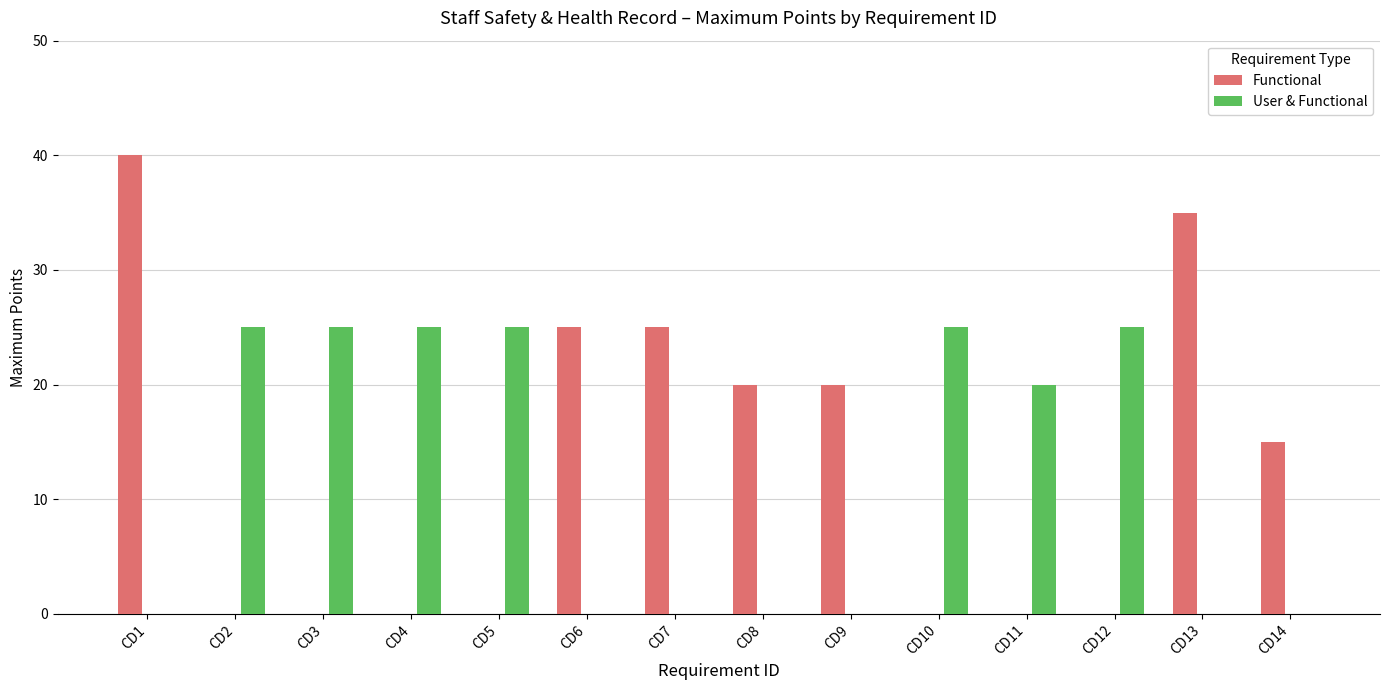

Is the value of User & Functional at CD1 greater than the value of Functional at CD9?

No